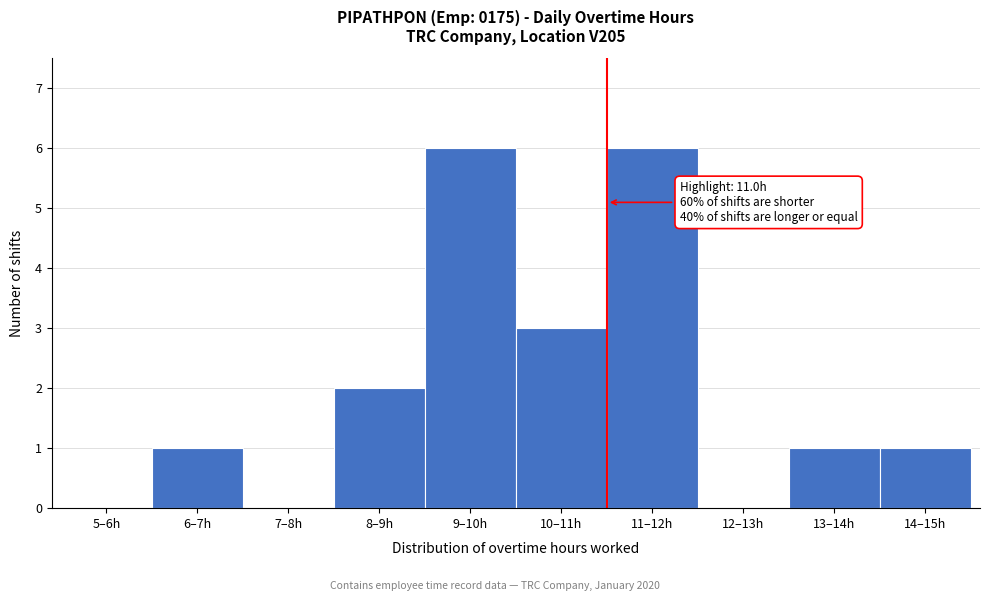

Reading right to left, extract all data points from this chart.

14–15h=1	13–14h=1	12–13h=0	11–12h=6	10–11h=3	9–10h=6	8–9h=2	7–8h=0	6–7h=1	5–6h=0